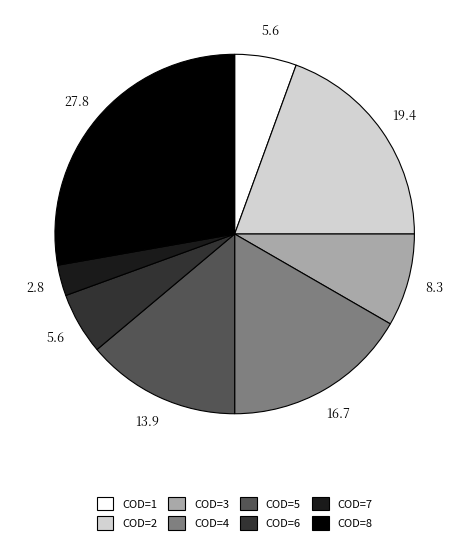

How many slices are in this pie chart?

8